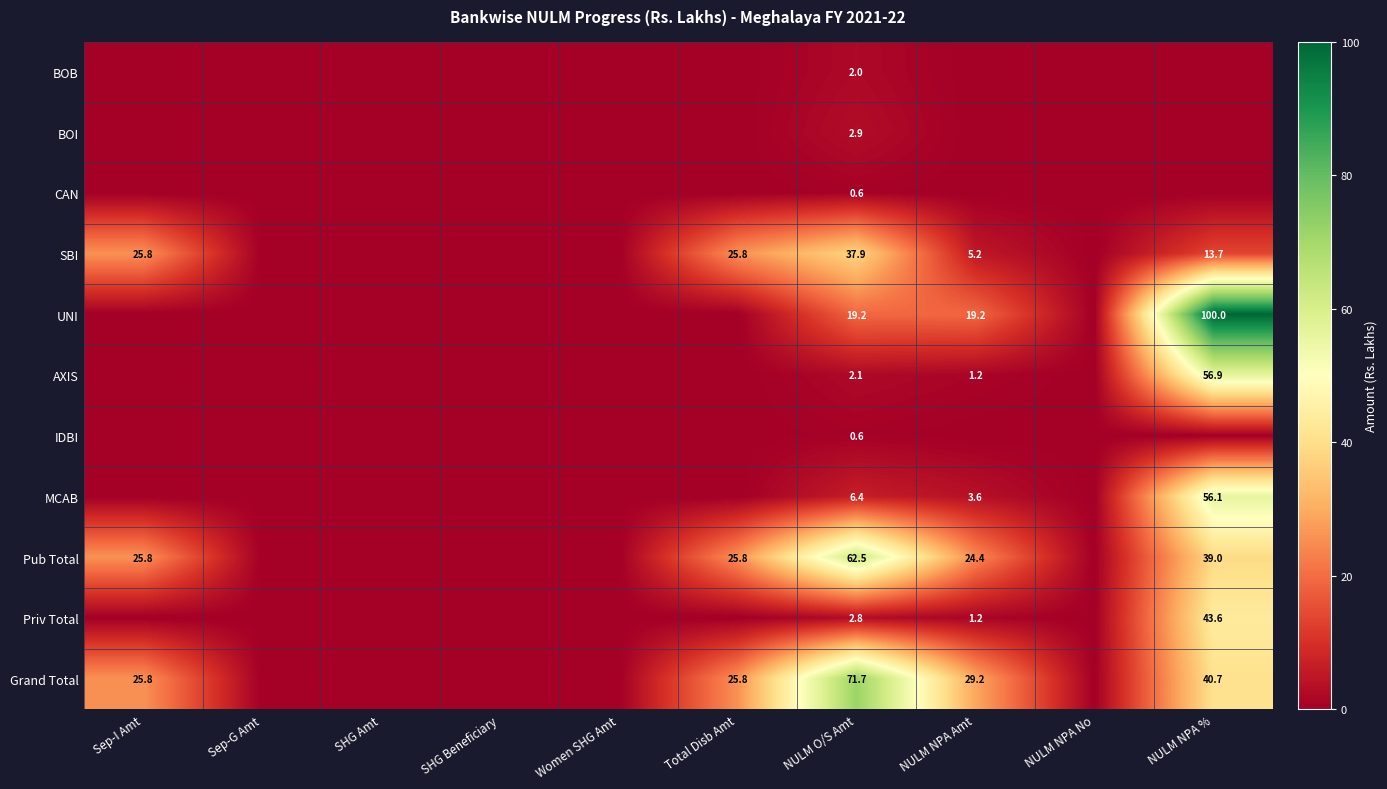

The MCAB series shows 6.4 at NULM O/S Amt. True or false?

True